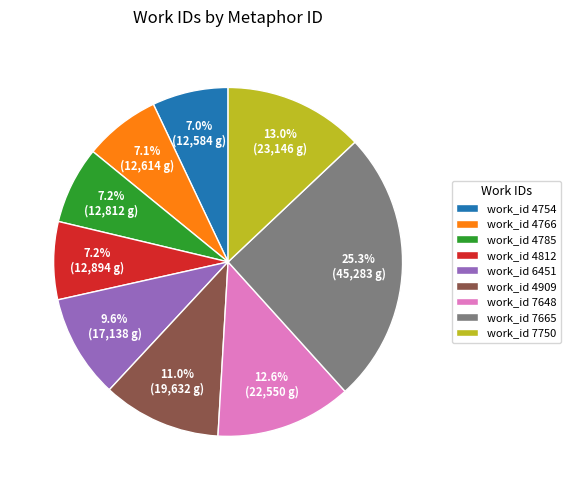

Which has a higher value, work_id 4785 or work_id 7665?

work_id 7665